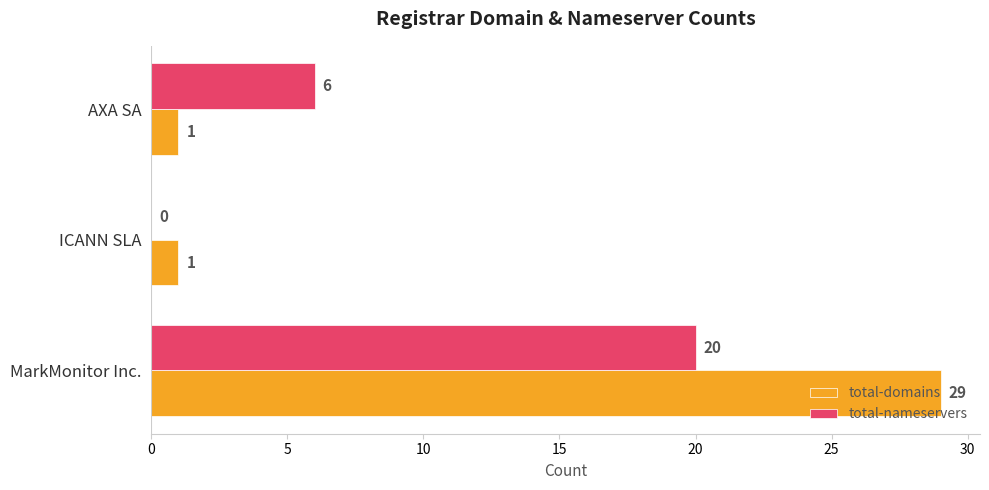

What is the sum of all total-domains values?

31